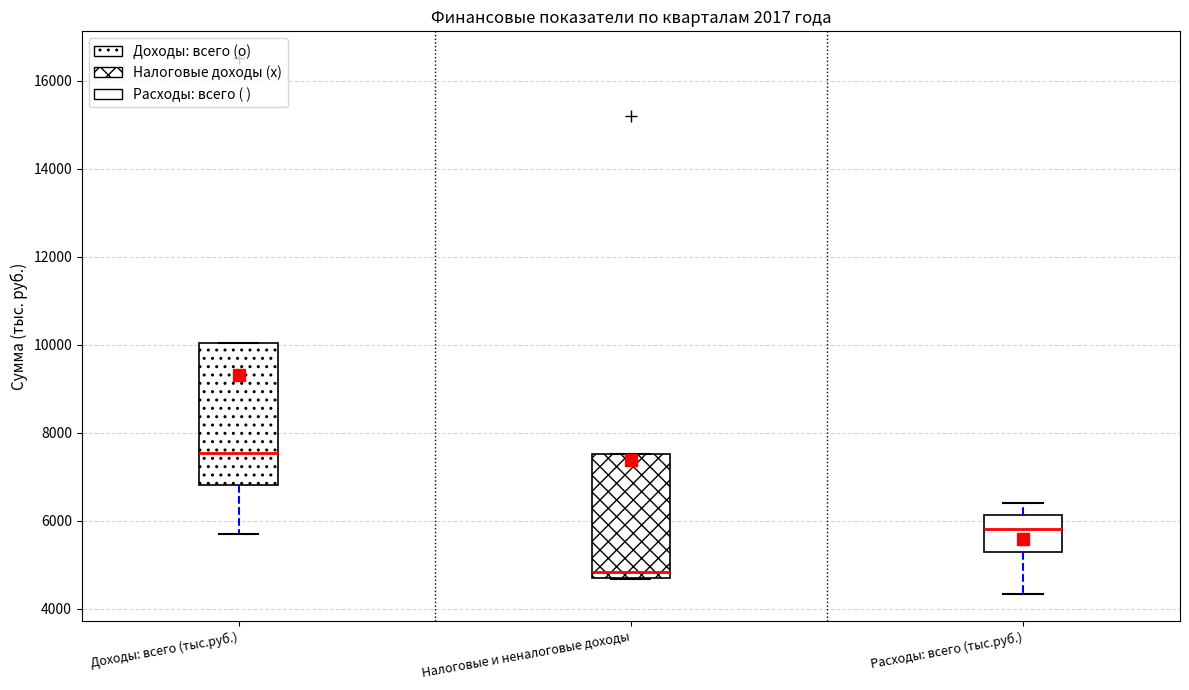

Reading left to right, read every box against the y-axis: the position of its median line, the range the box covers, and the ends of its whiskers. The values are not printed on the chart, so give them approximately, as read against the axis.

Доходы: всего (тыс.руб.): median 7600, box 6800 to 10000, whiskers 5600 to 10000
Налоговые и неналоговые доходы: median 4800, box 4600 to 7600, whiskers 4600 to 7600
Расходы: всего (тыс.руб.): median 5800, box 5200 to 6200, whiskers 4400 to 6400